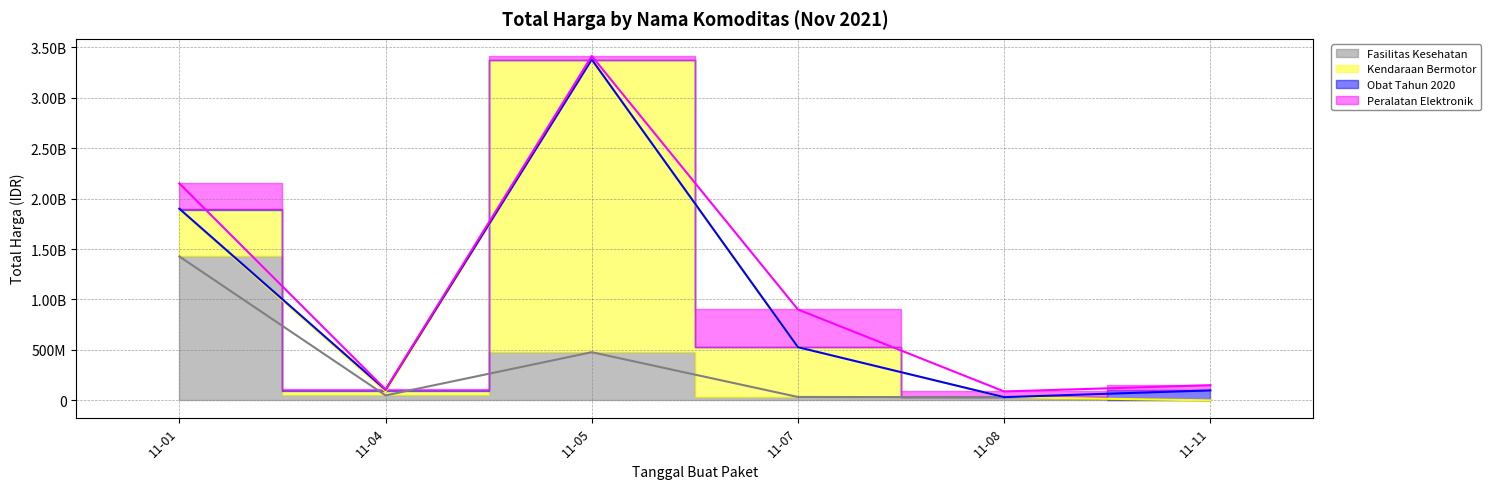

Is it true that Kendaraan Bermotor equals 154319021 at 2021-11-07?

False